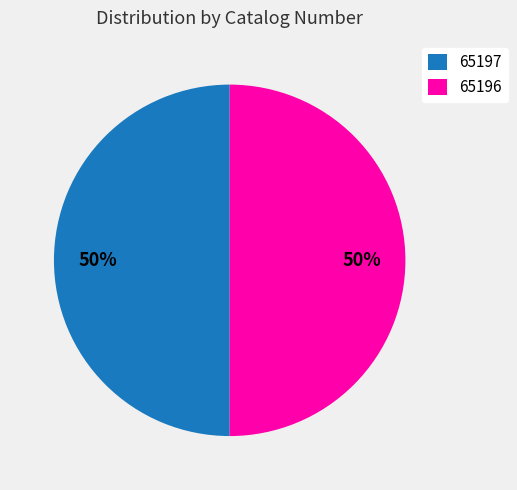

How many segments does this pie chart have?

2